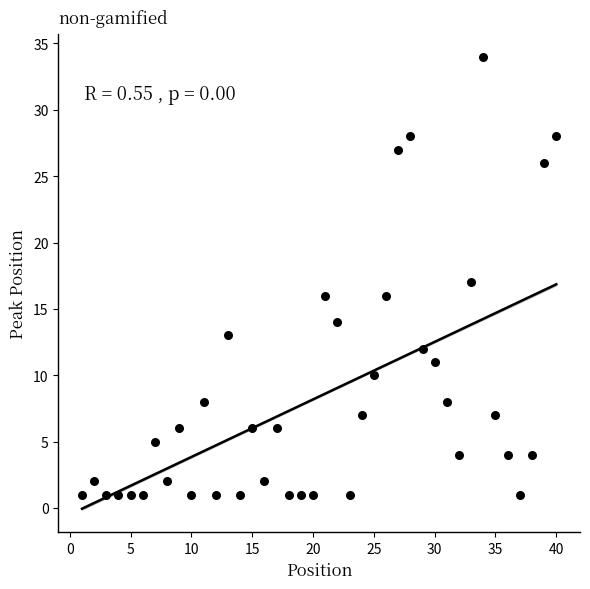

What is the range of Y values (max minus min)?

33